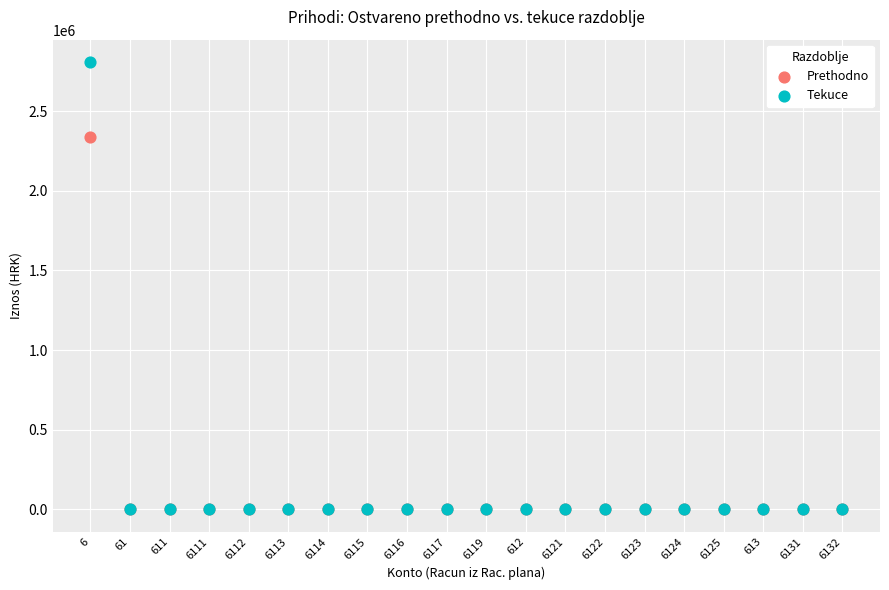

Which series contains the highest Y value?

Tekuce